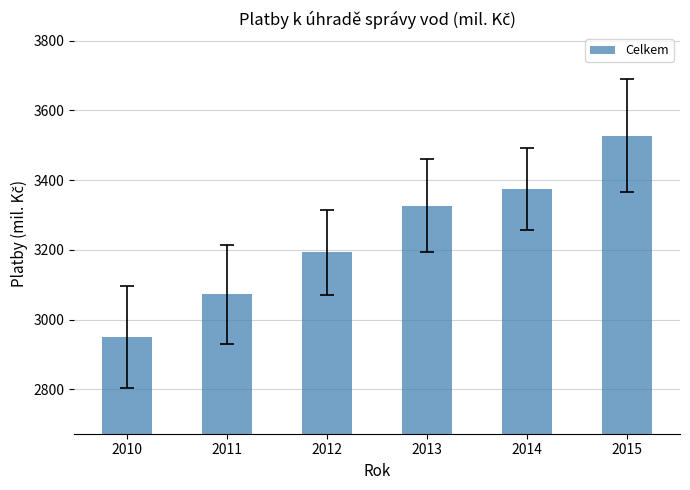

What is the sum of all values?

19445